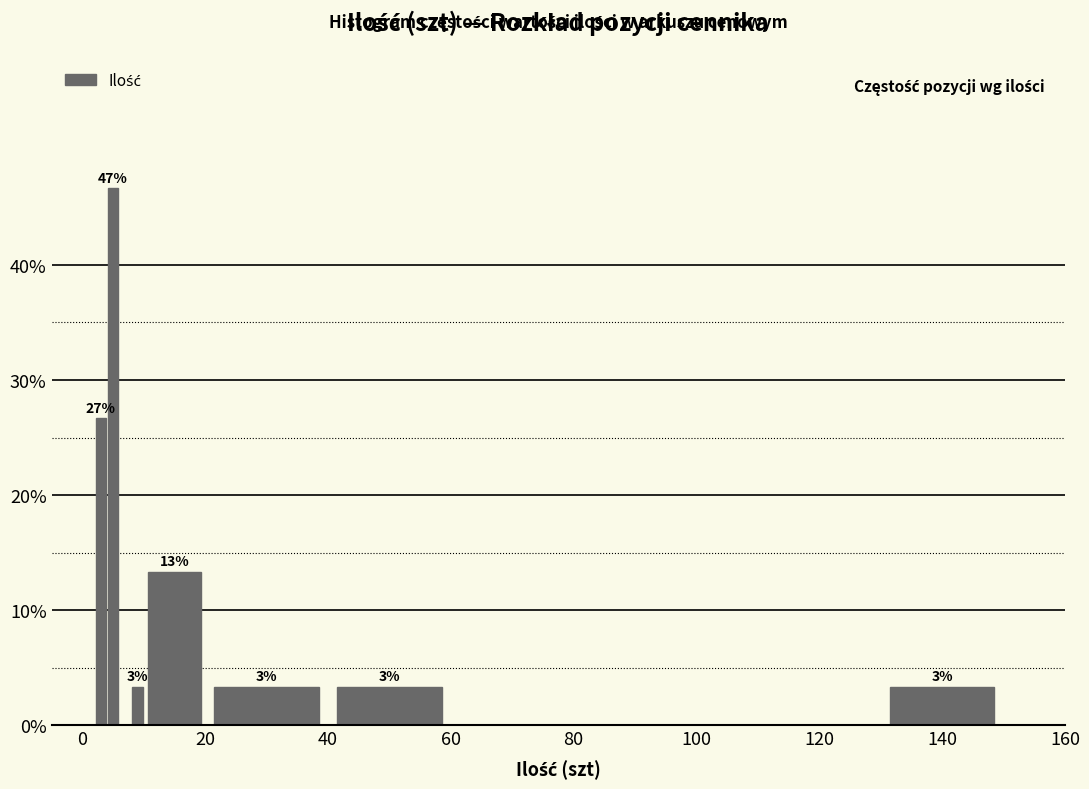

Read against the x-axis, roughly where is the centre of the tallest bar?

6